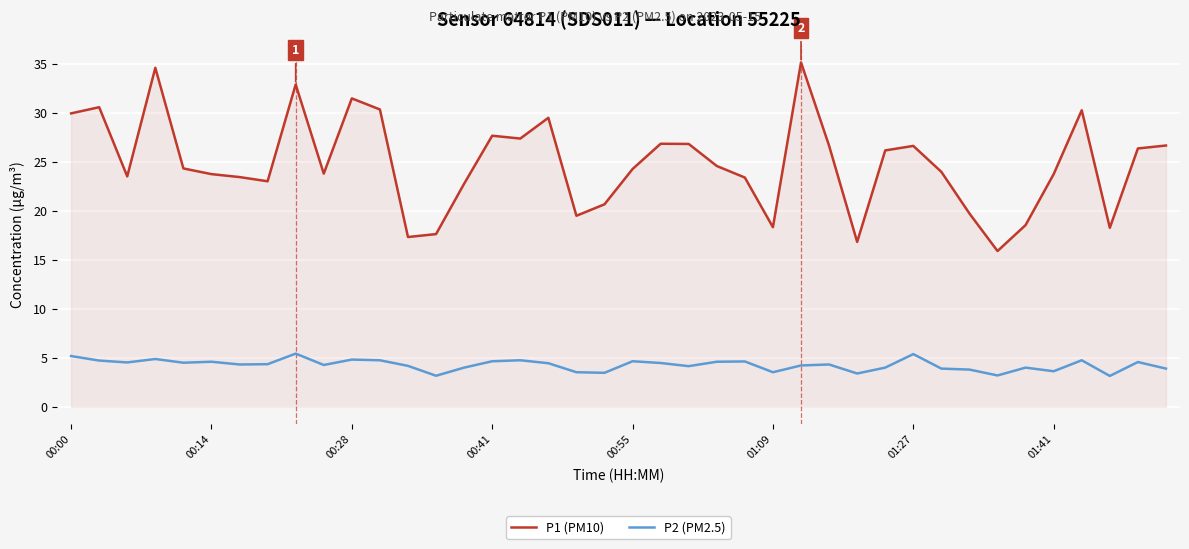

True or false: P1 (PM10) and P2 (PM2.5) cross at least once.

False